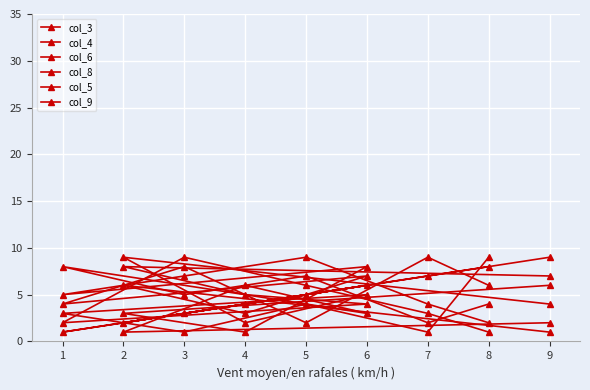

How many interior local valleys does the col_3 series have?

2